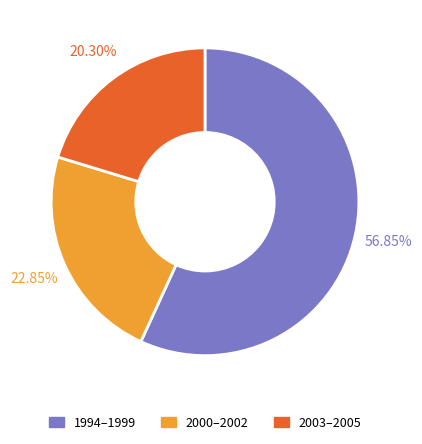

Combined, do 2003–2005 and 1994–1999 account for over 50%?

Yes